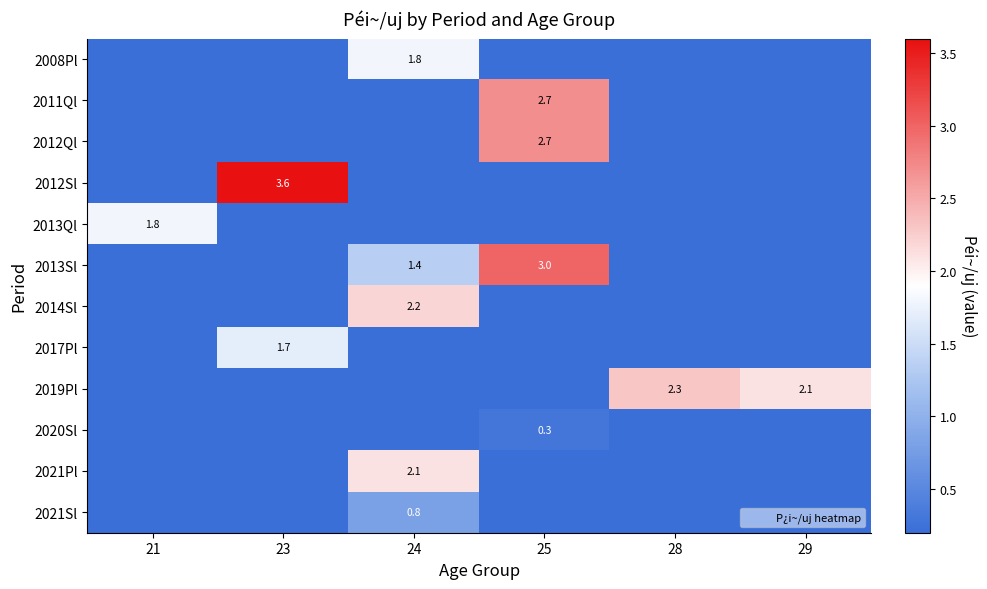

Which category has the highest value in the 2020Sl series?

25